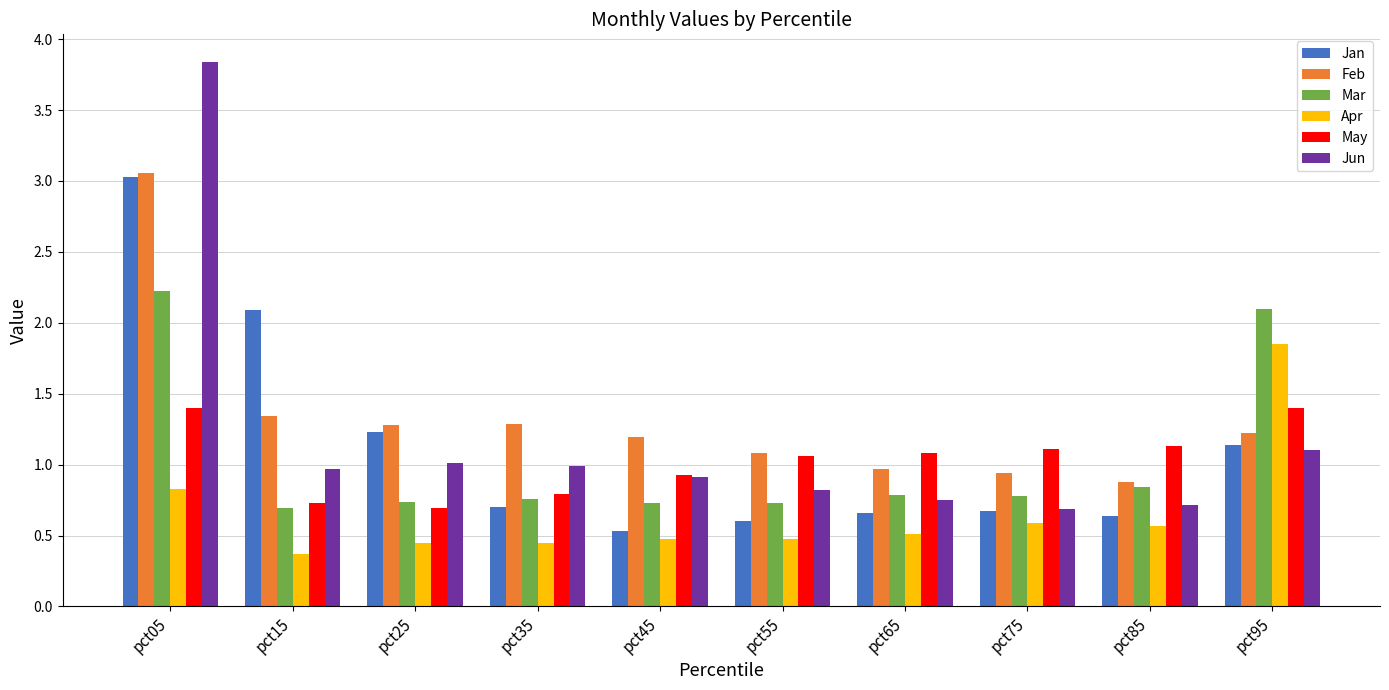

What value does the Jan series have at pct85?

0.6